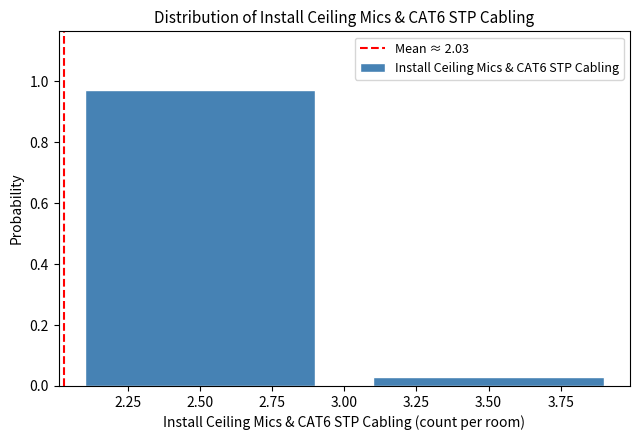

Reading left to right, transcribe this chart: for each bar, give the range it covers on the x-axis and its height. The values are not printed on the chart, so give them approximately, as read against the axis.

2 to 3: 0.98
3 to 4: 0.02